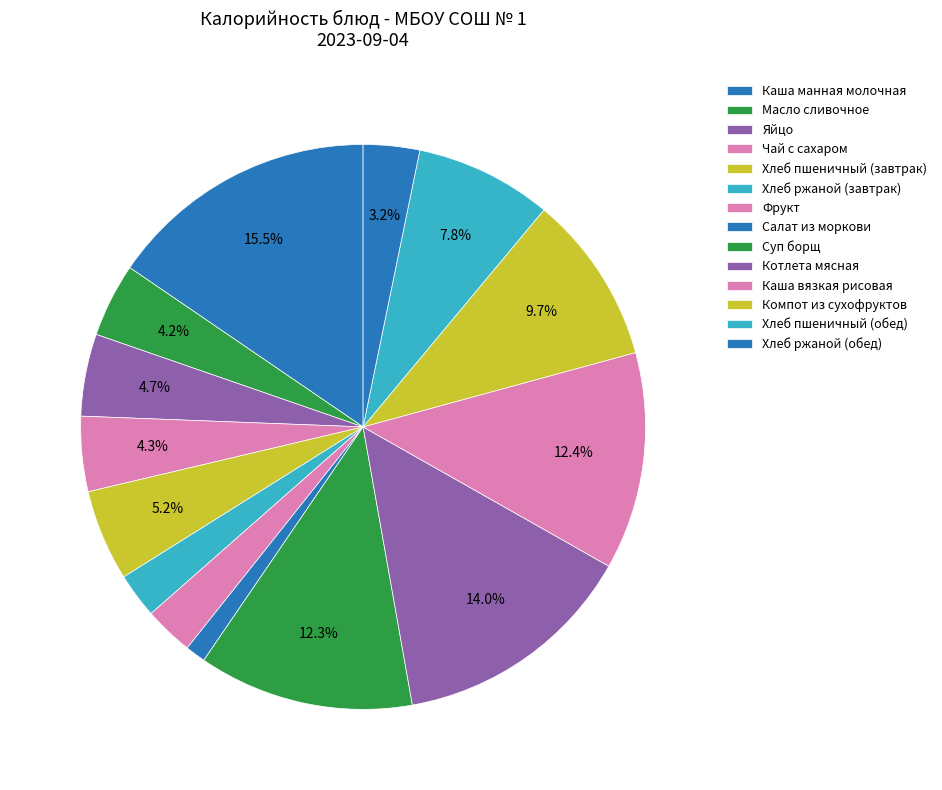

How many slices are in this pie chart?

14